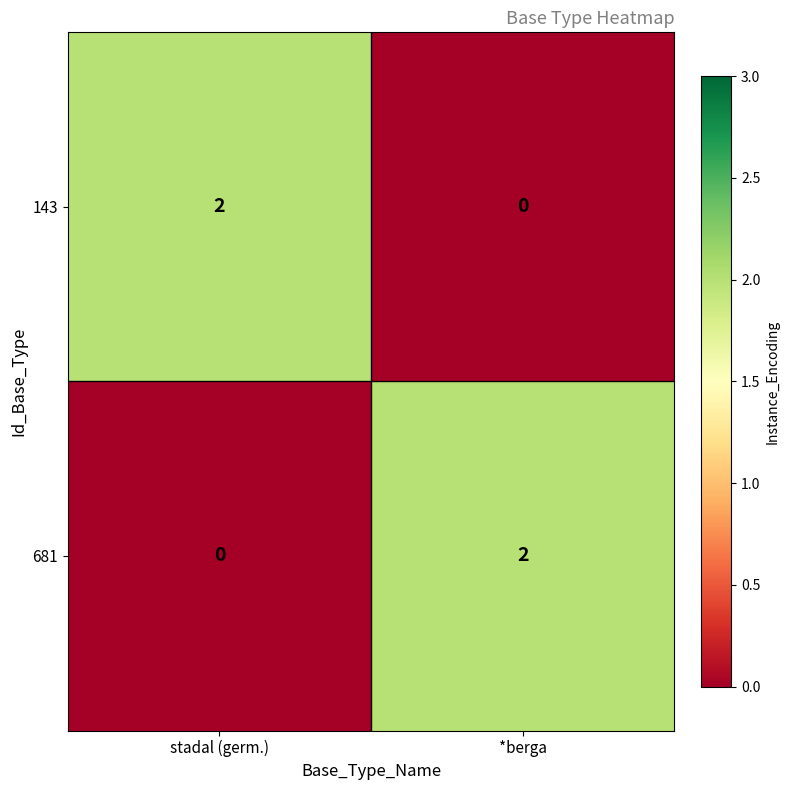

Is the value of 143 at *berga greater than the value of 681 at *berga?

No